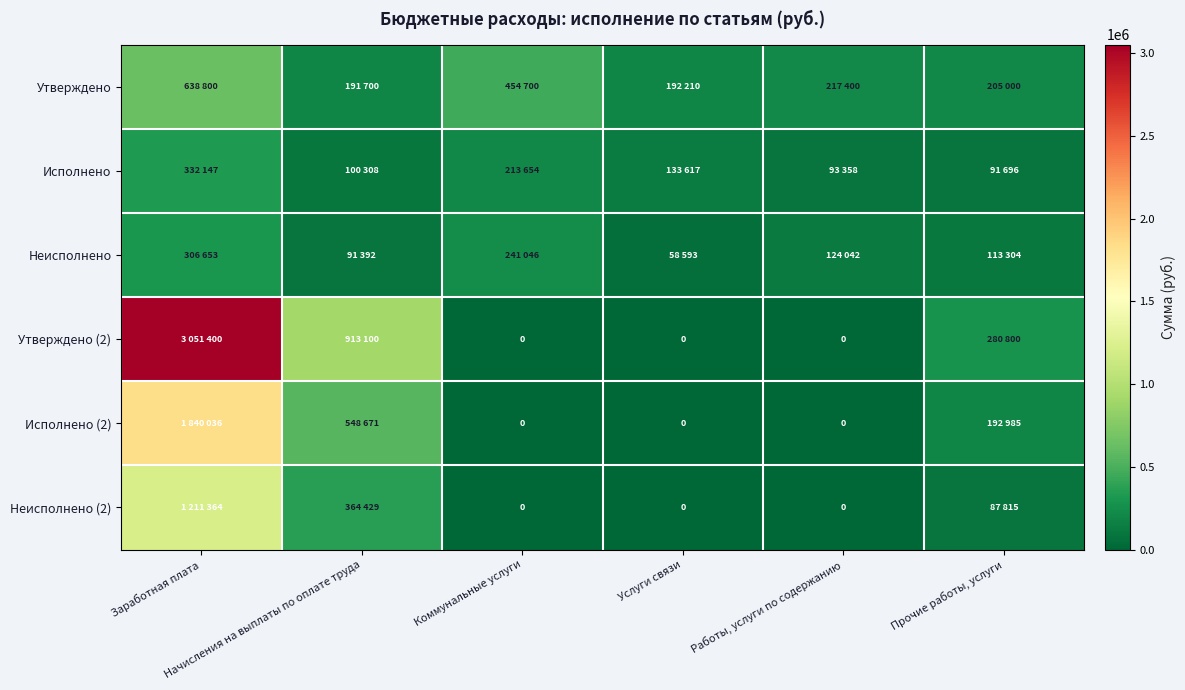

What is the difference between the maximum and minimum values in the Неисполнено series?

248060.1